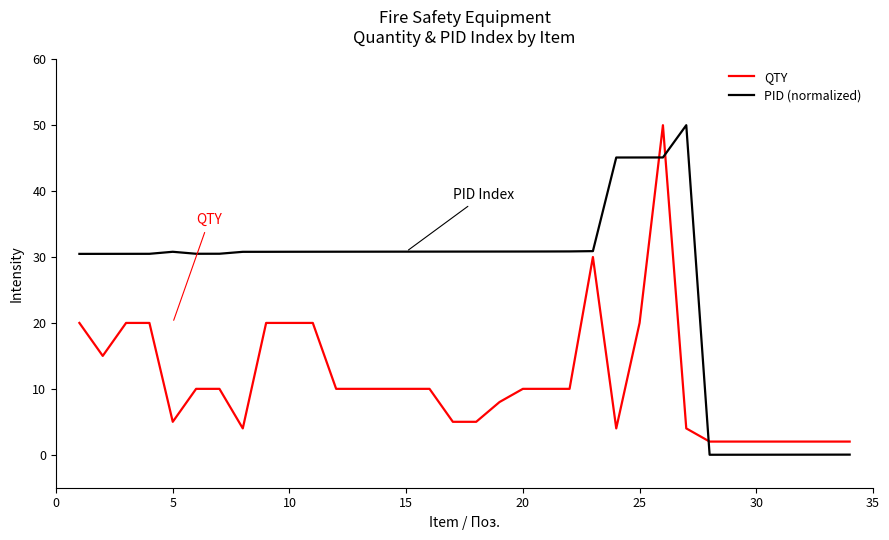

True or false: PID (normalized) and QTY cross at least once.

True